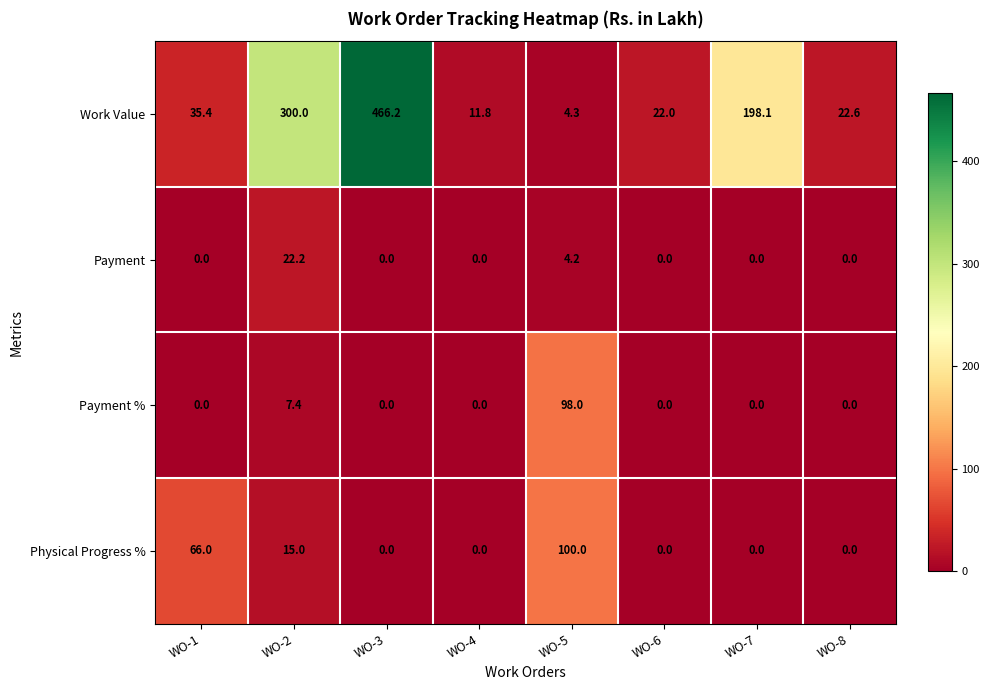

Where is Work Value nearest to the value 235?

WO-7